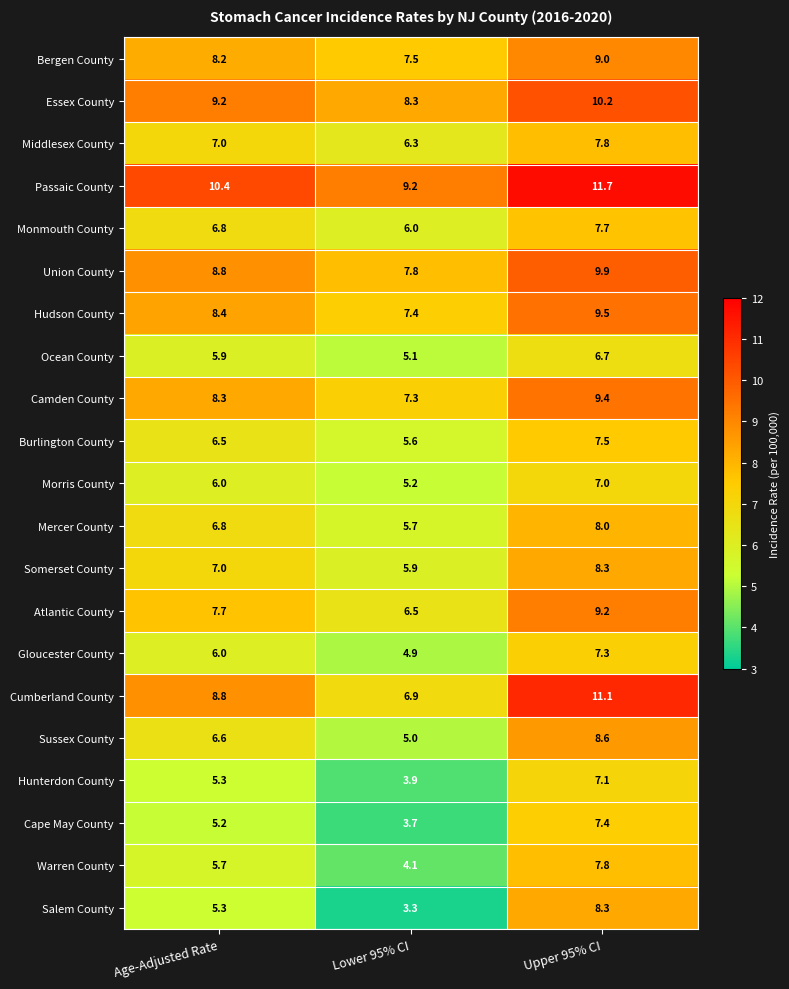

What is the greatest value displayed?

11.7